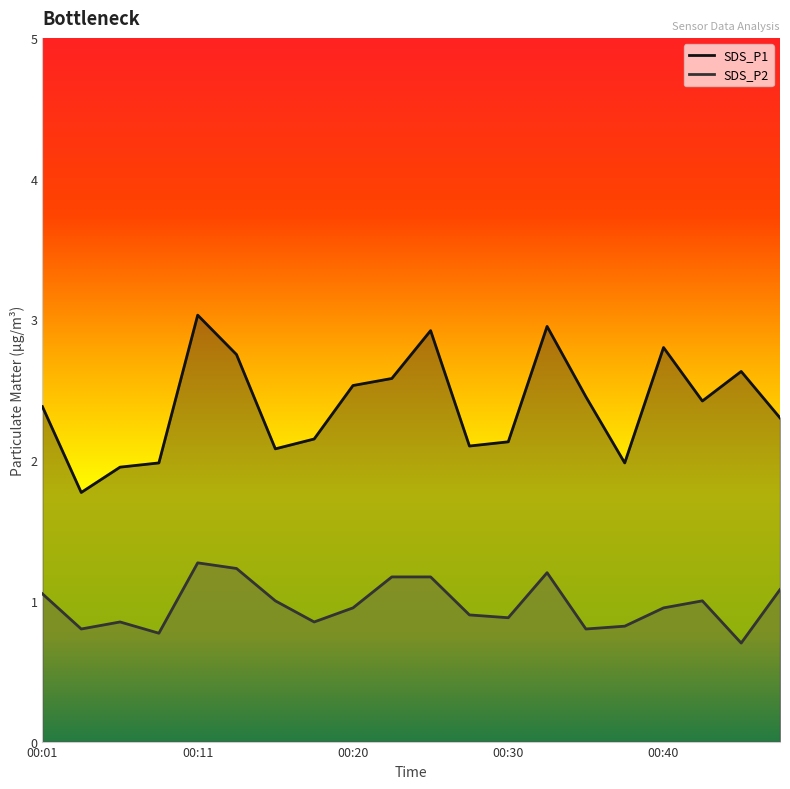

What is the sum of all SDS_P1 values?

47.9